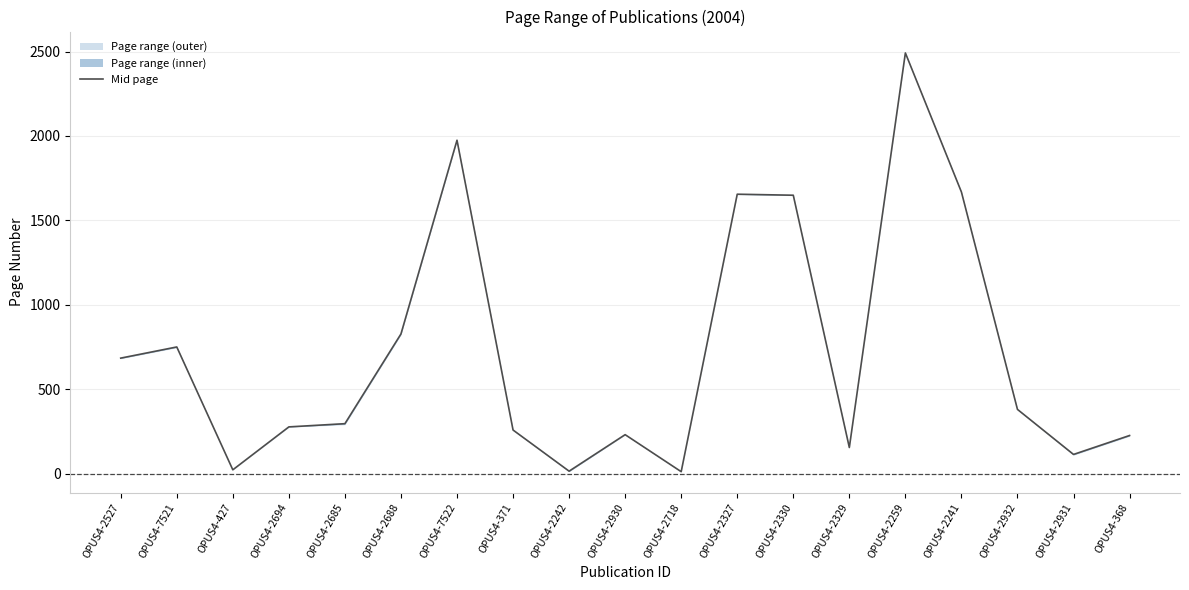

Reading left to right, what are all the values shown in this chart?

OPUS4-2527=685.5	OPUS4-7521=751.5	OPUS4-427=24.5	OPUS4-2694=278.5	OPUS4-2685=297.5	OPUS4-2688=828.5	OPUS4-7522=1975.0	OPUS4-371=260.0	OPUS4-2242=16.5	OPUS4-2930=232.5	OPUS4-2718=13.5	OPUS4-2327=1655.5	OPUS4-2330=1649.5	OPUS4-2329=156.5	OPUS4-2259=2491.5	OPUS4-2241=1668.5	OPUS4-2932=382.0	OPUS4-2931=115.5	OPUS4-368=227.5